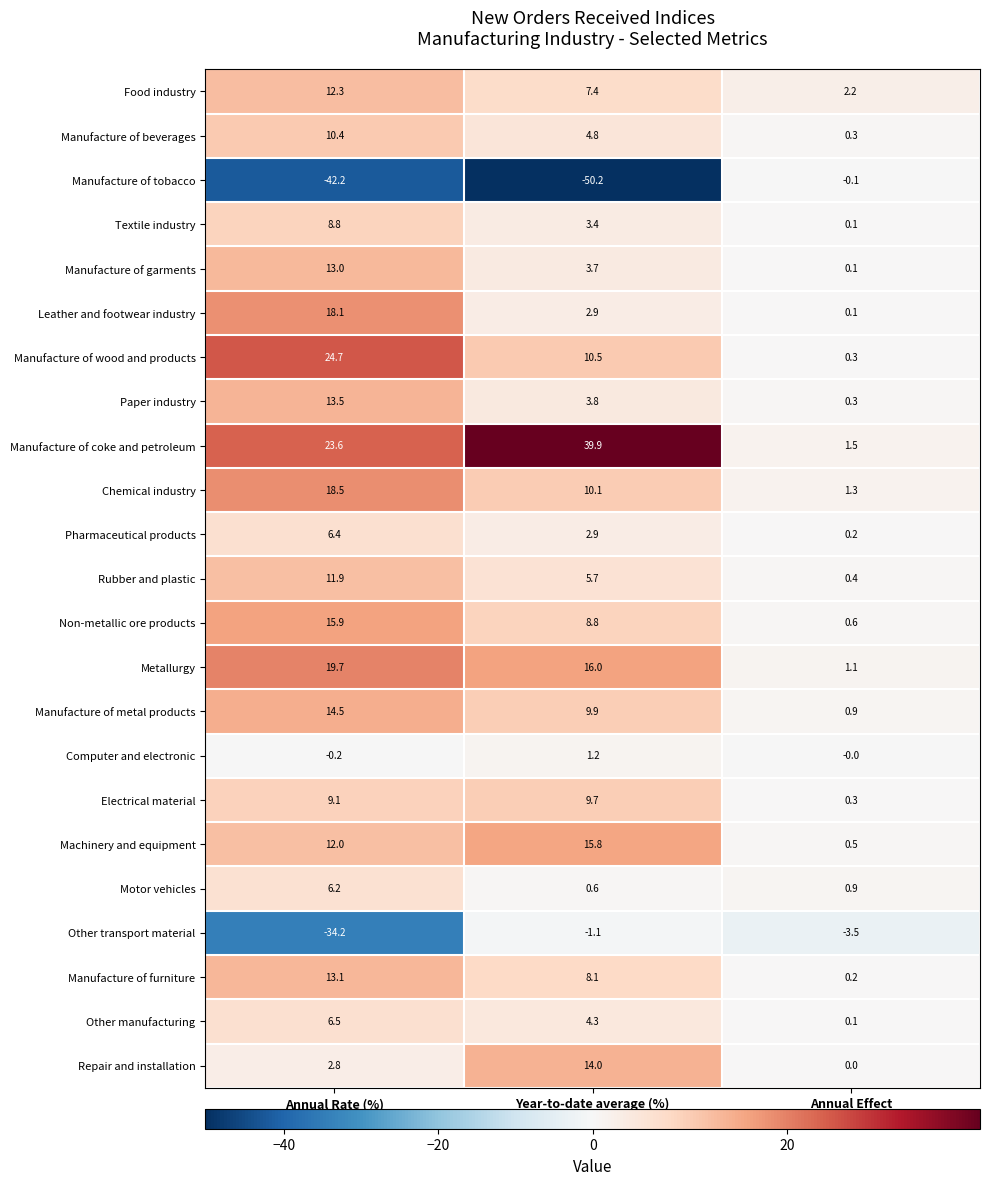

At how many categories does at least one series exceed 30?

1